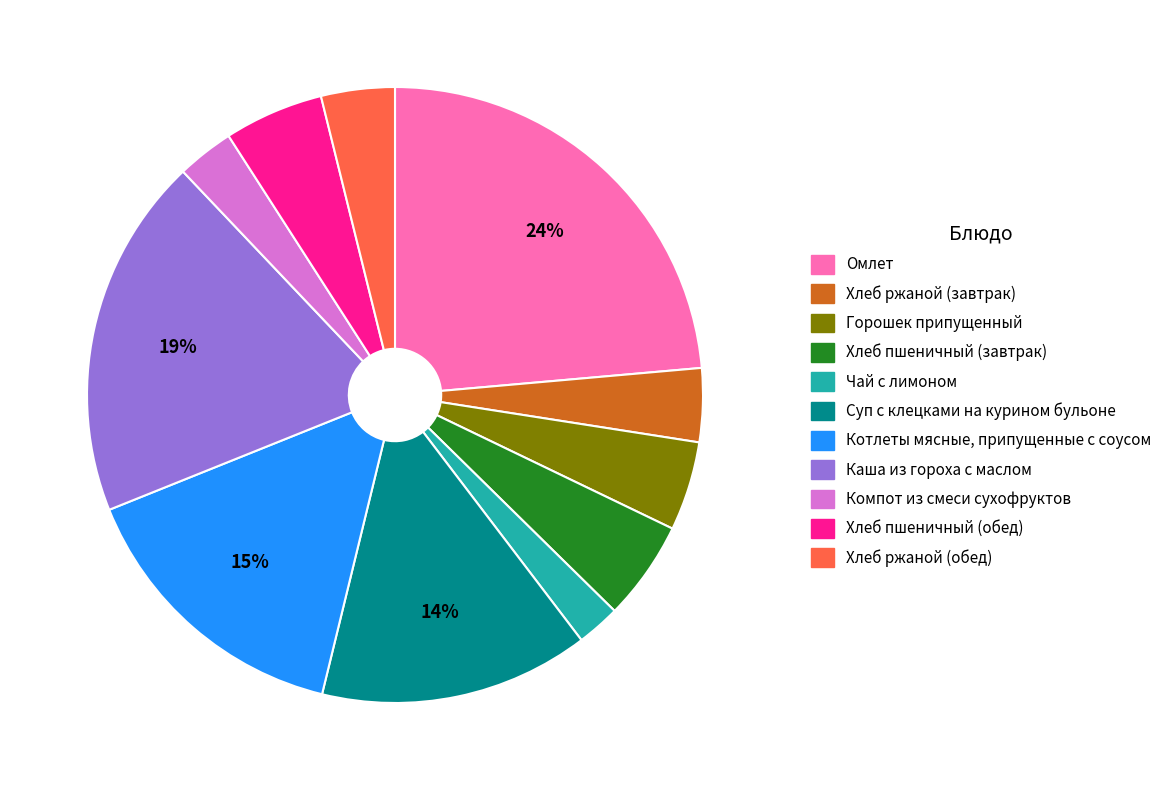

To the nearest percent, what is the average slice percentage?

9%